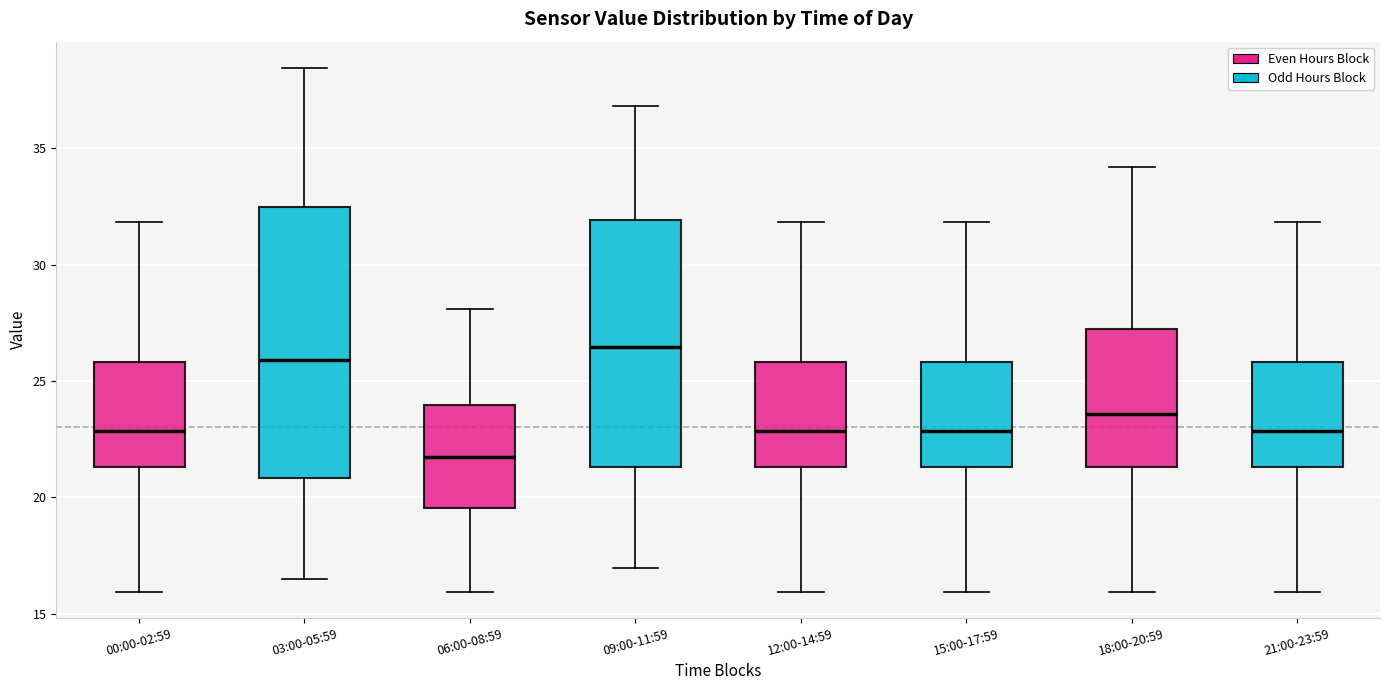

Which box is the tallest, from its lower edge to its upper edge?

03:00-05:59